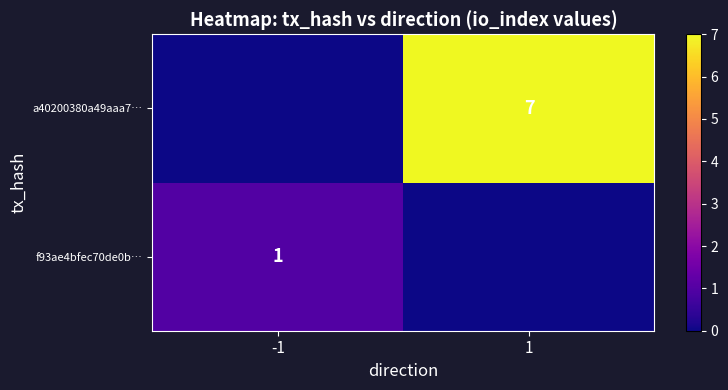

Is it true that a40200380a49aaa7… equals 10 at 1?

False